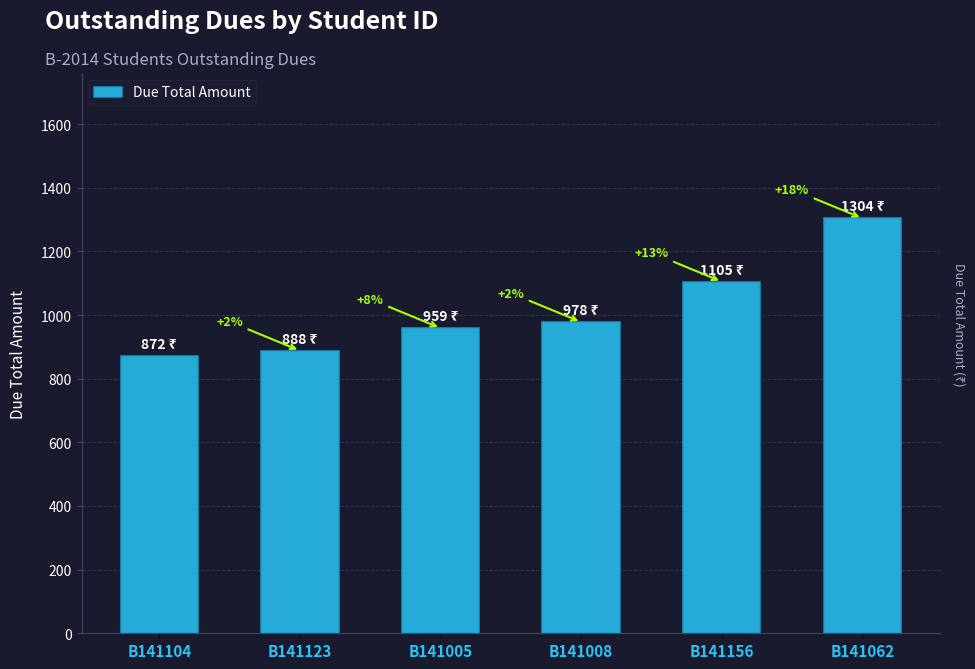

Does the chart contain any negative values?

No